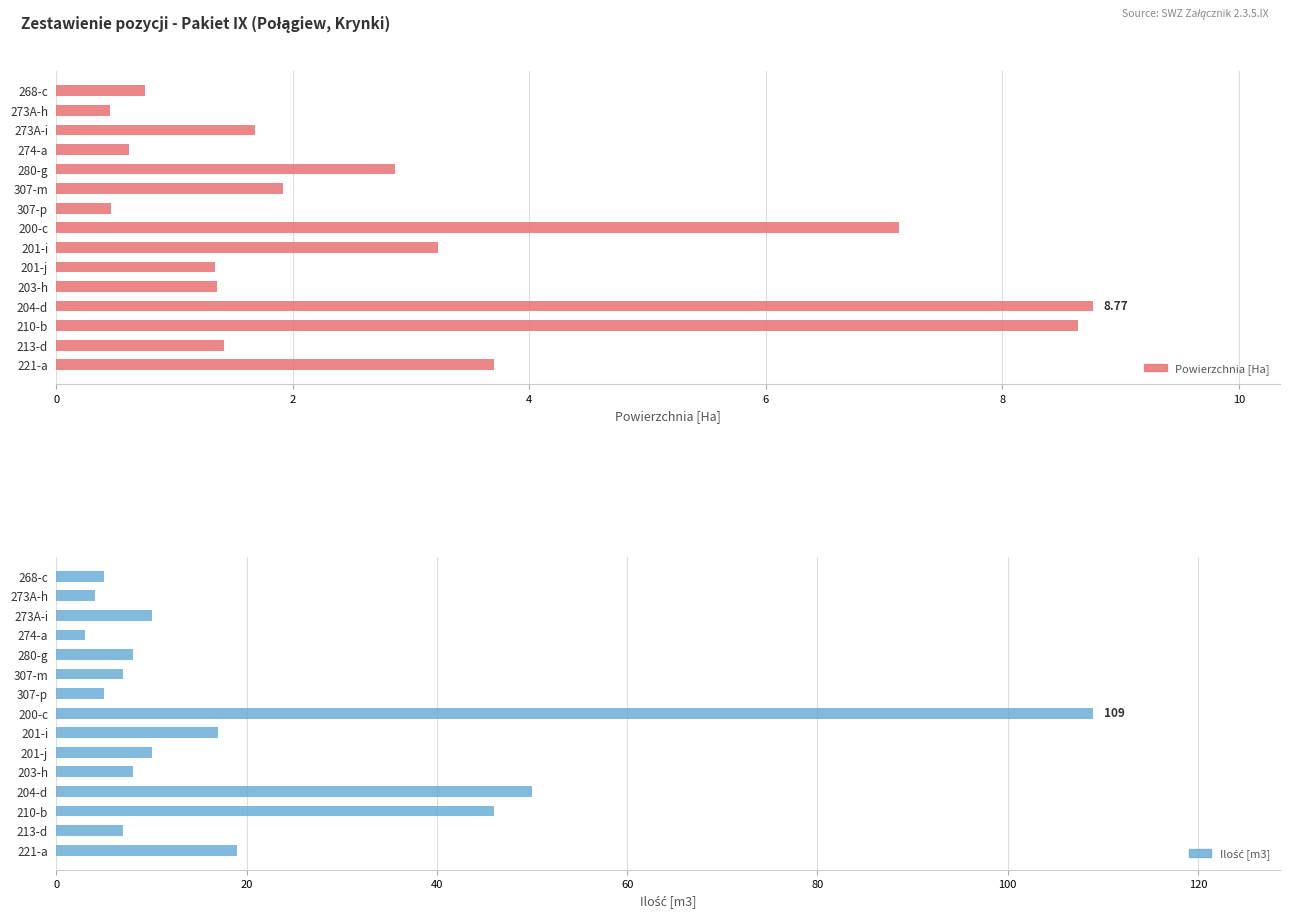

What is the difference between the second highest and second lowest values in the Powierzchnia [Ha] series?

8.2